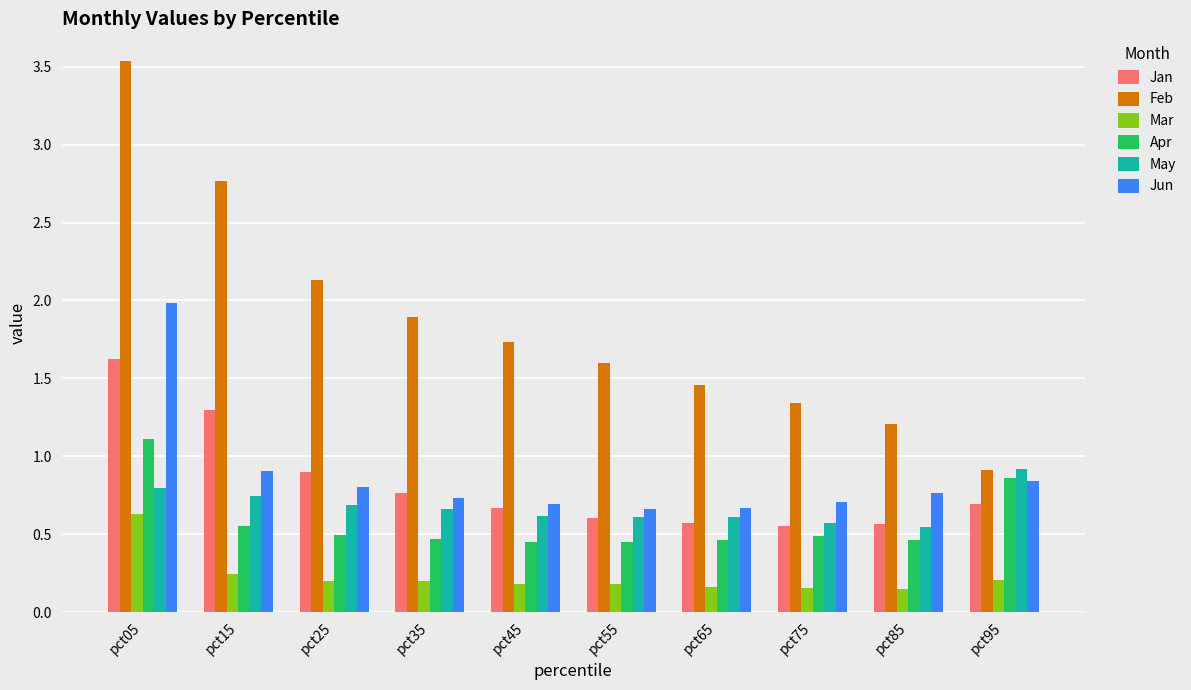

Where is Jan nearest to the value 1?

pct25